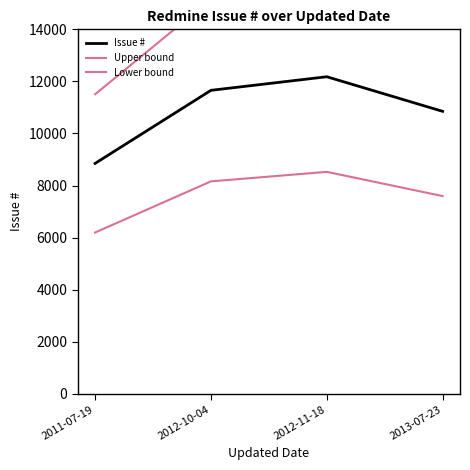

The Upper bound series shows 26721.9 at 2012-10-04. True or false?

False